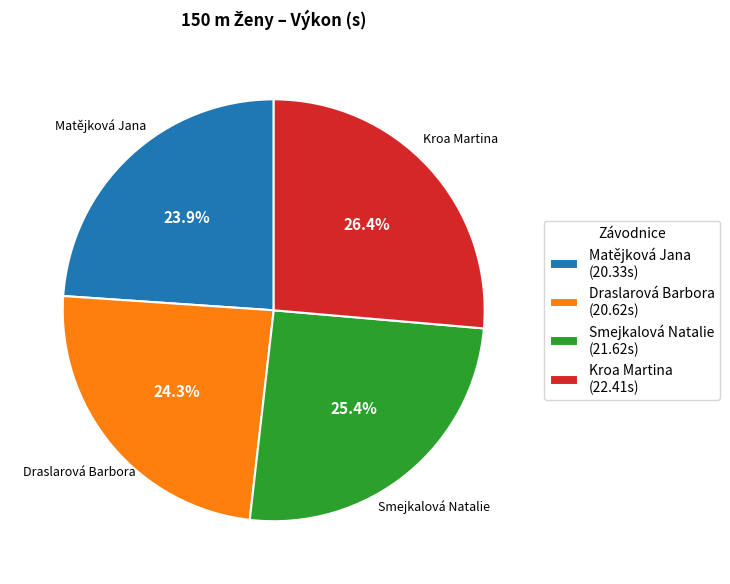

Which has a higher value, Smejkalová Natalie or Kroa Martina?

Kroa Martina